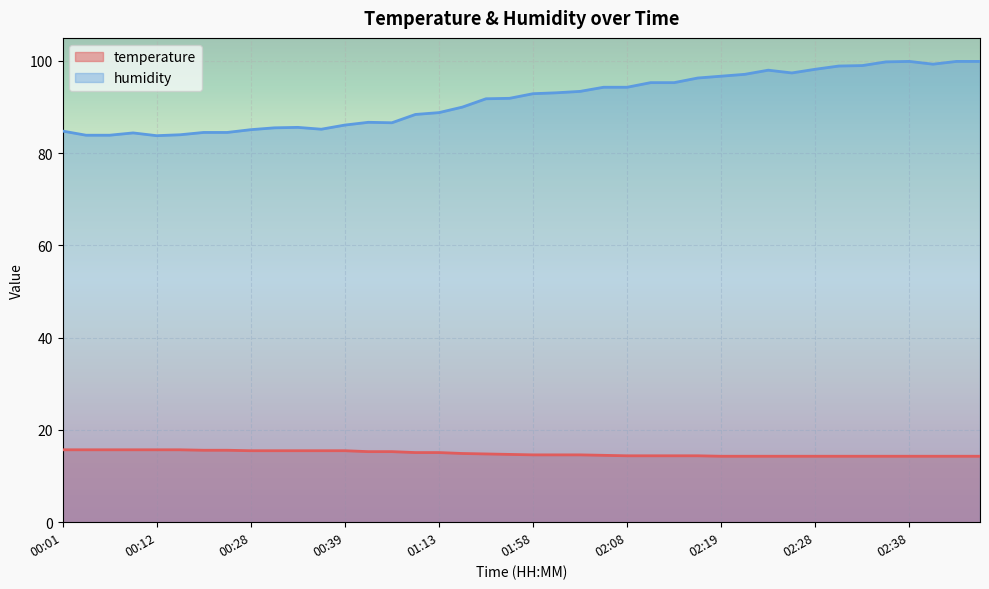

True or false: temperature has more than 0 interior local peaks.

False